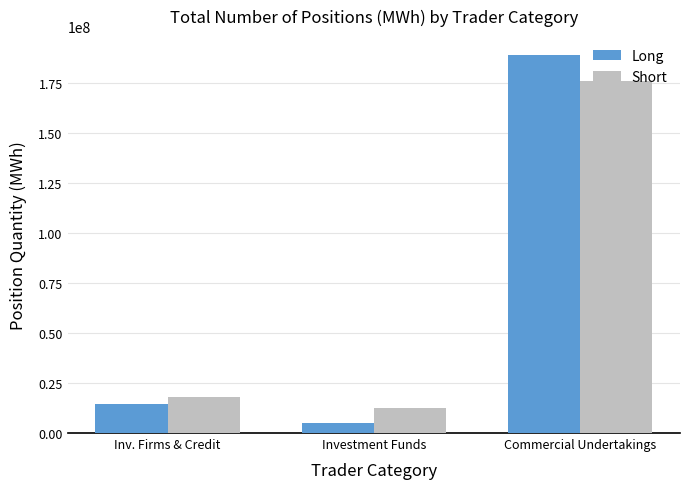

Which series has the widest spread of values?

Long